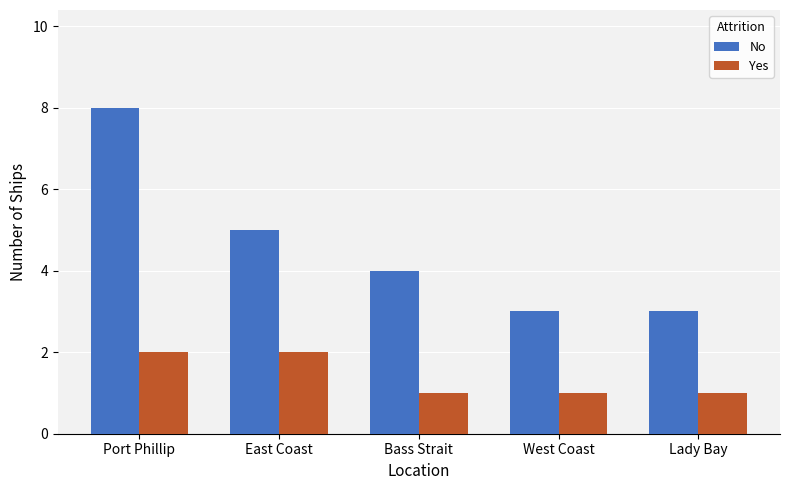

Are the bars horizontal?

No